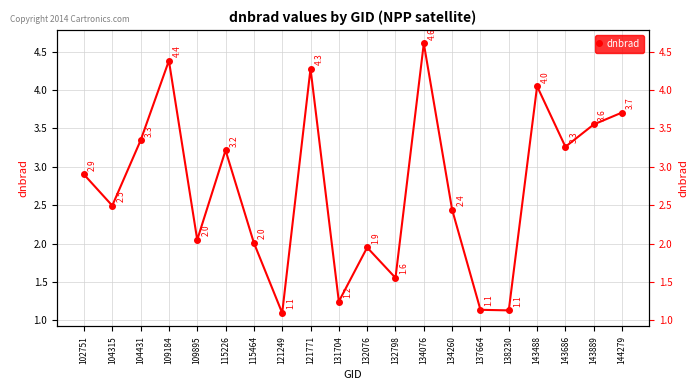

True or false: the data has more than 2 interior local peaks.

True